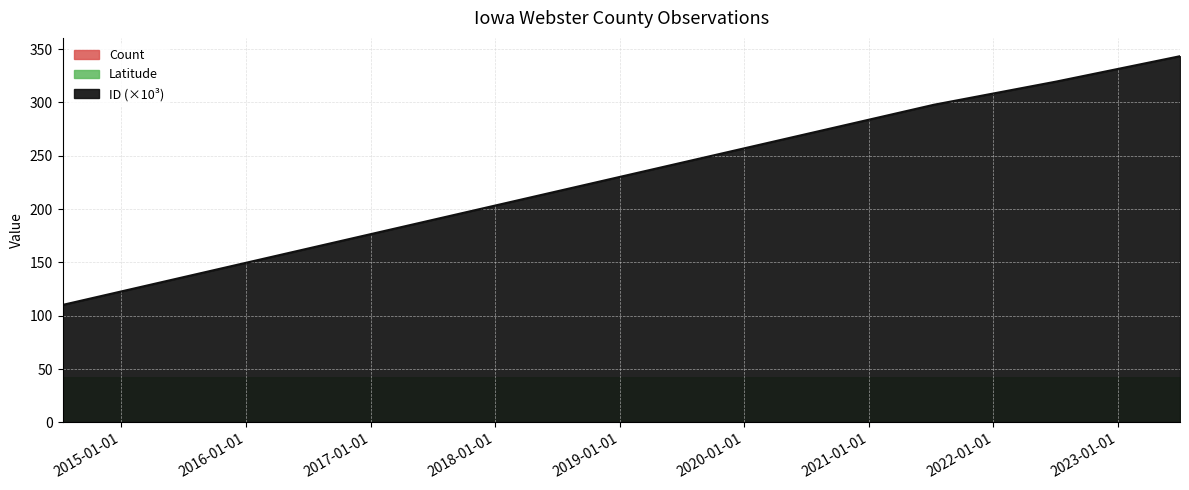

Is it true that ID_scaled equals 319.6 at 2022-07-04?

True